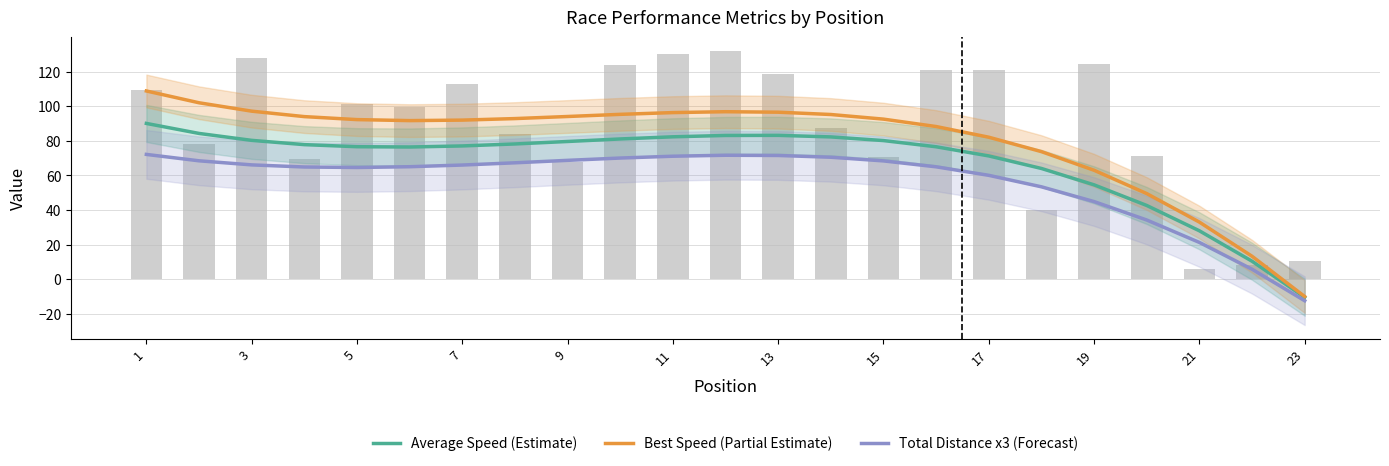

How many groups of bars are there?

23